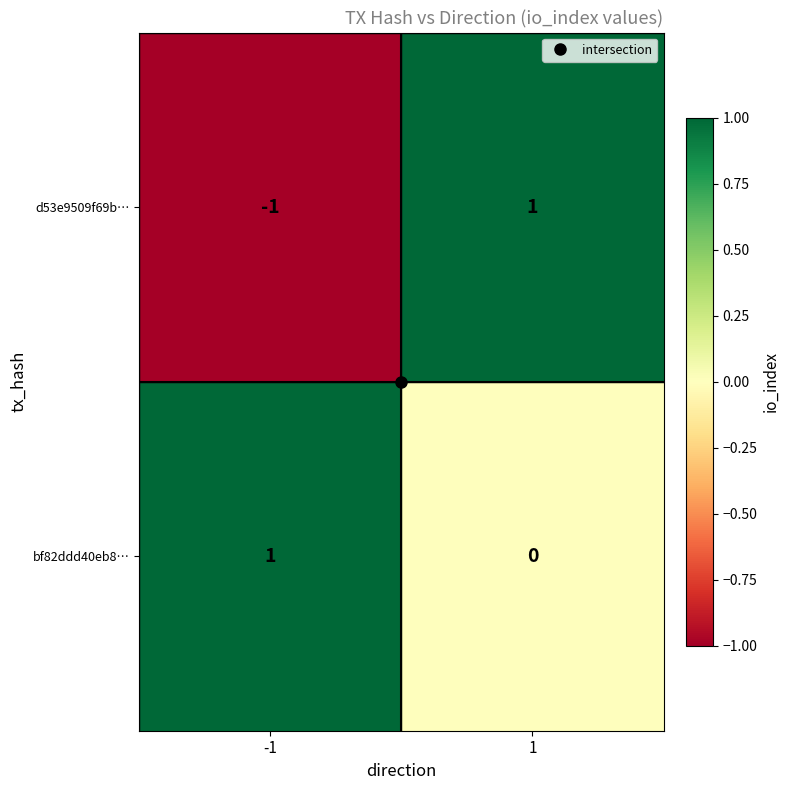

What is the difference between the highest and lowest values at -1?

2